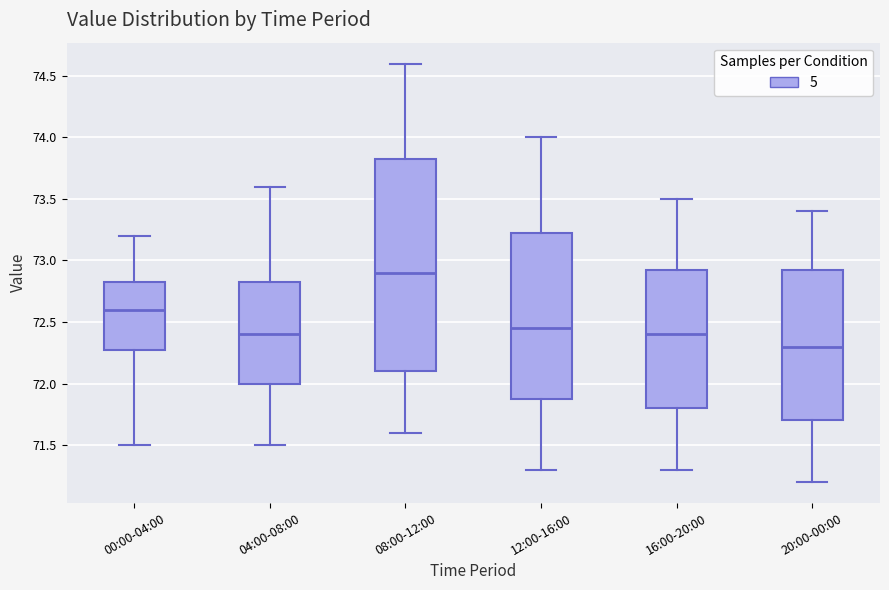

Where is the lower edge of the box for 00:00-04:00 on the y-axis? The values are not printed on the chart, so give them approximately, as read against the axis.

72.30